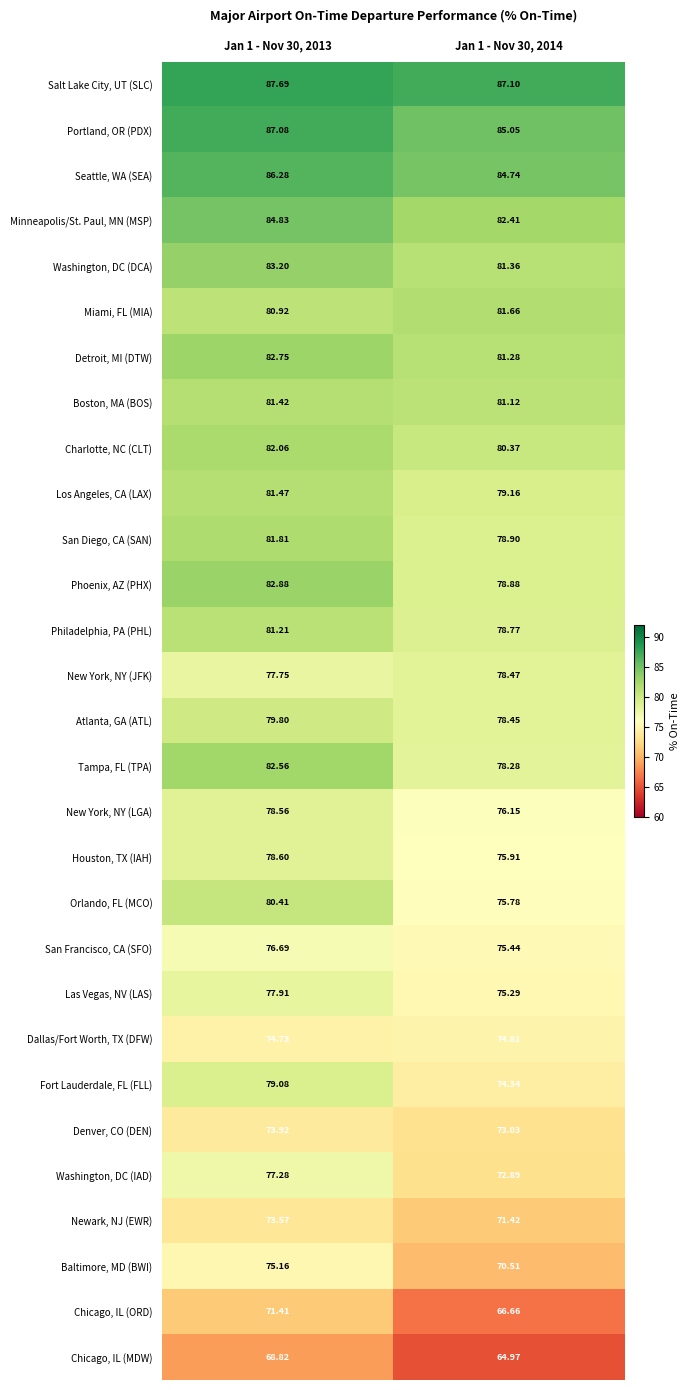

At how many categories does at least one series exceed 70?

2